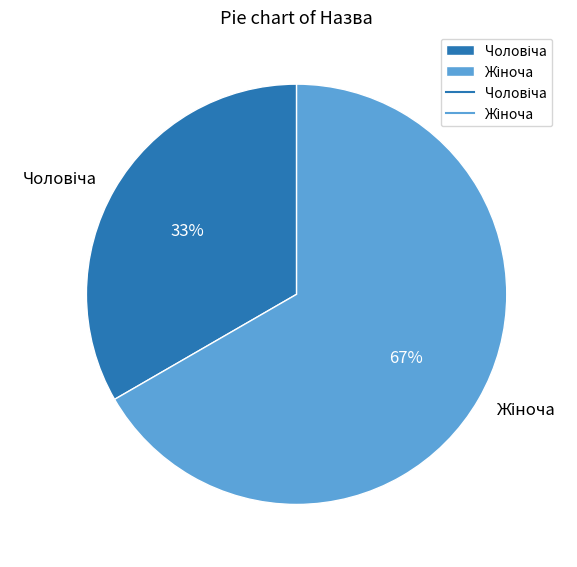

Does any single category account for the majority?

Yes